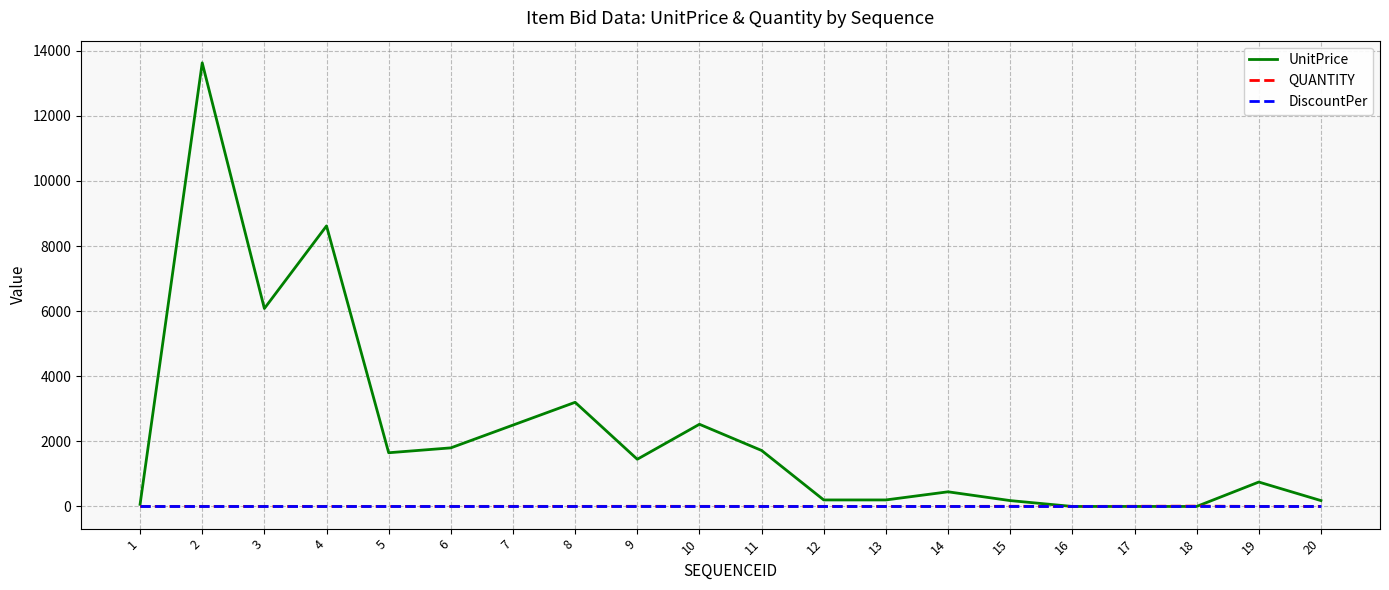

Is the value of DiscountPer at 5 greater than the value of UnitPrice at 20?

No